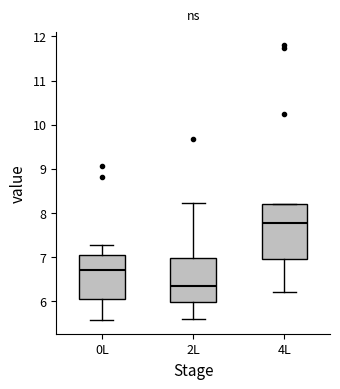

Comparing the boxes themselves (not the whiskers), which one is the tallest?

4L